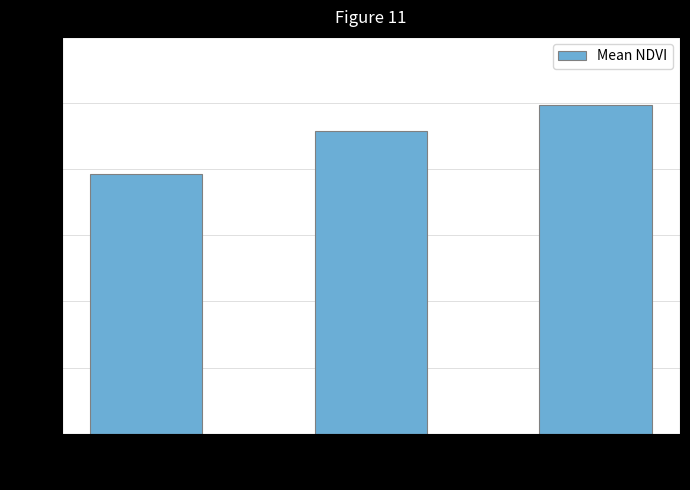

Which label corresponds to the smallest value in the chart?

Zone 0